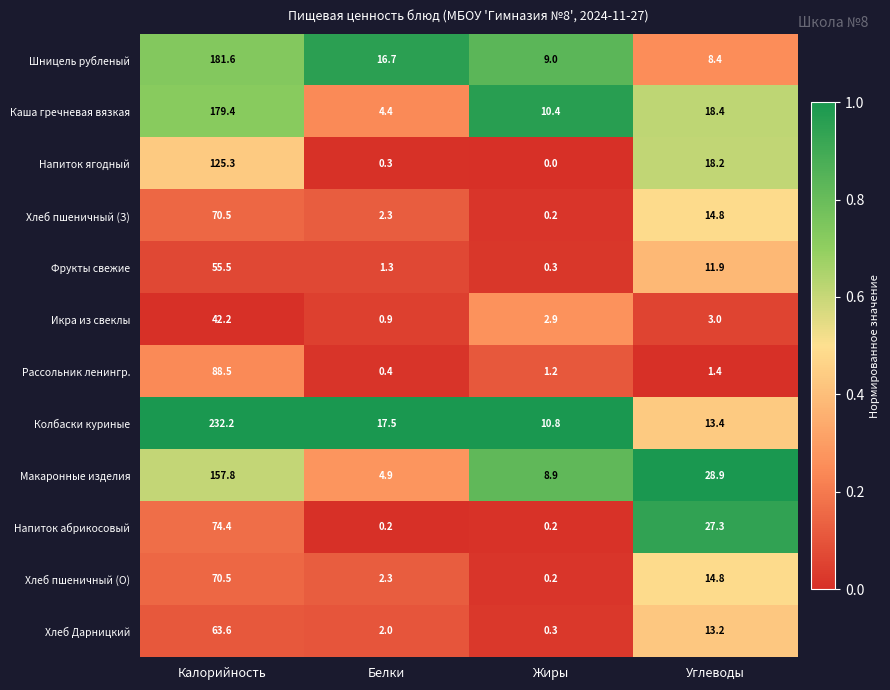

What is the maximum value for Фрукты свежие?

55.5